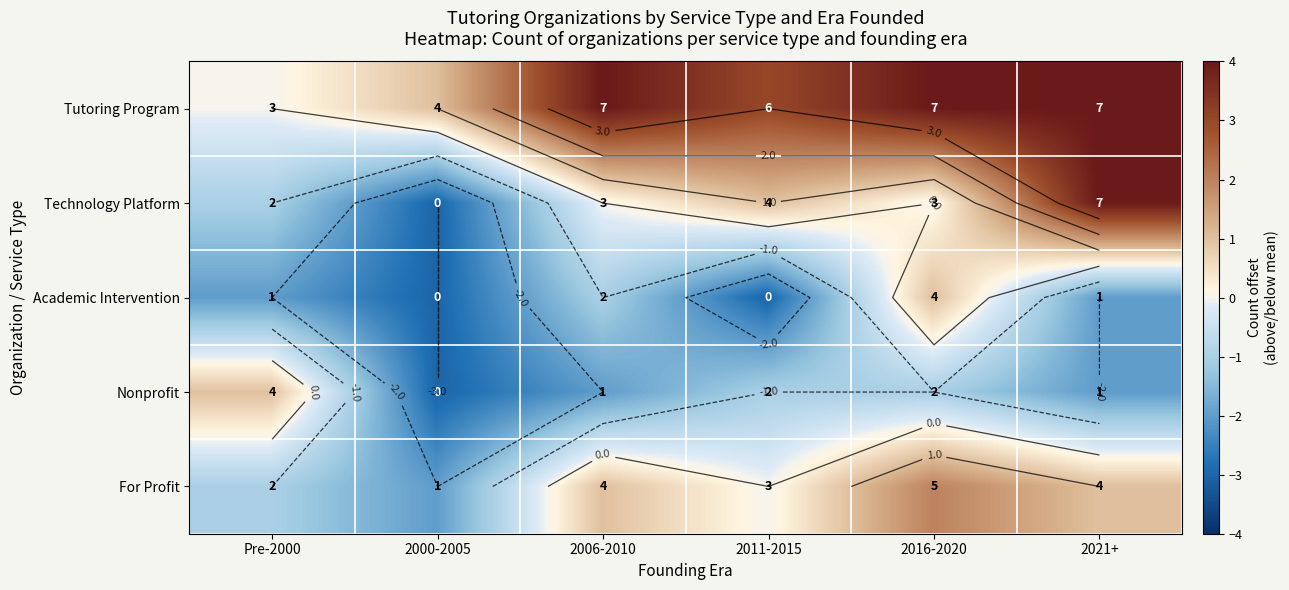

What is the difference between the highest and lowest values at 2006-2010?

6